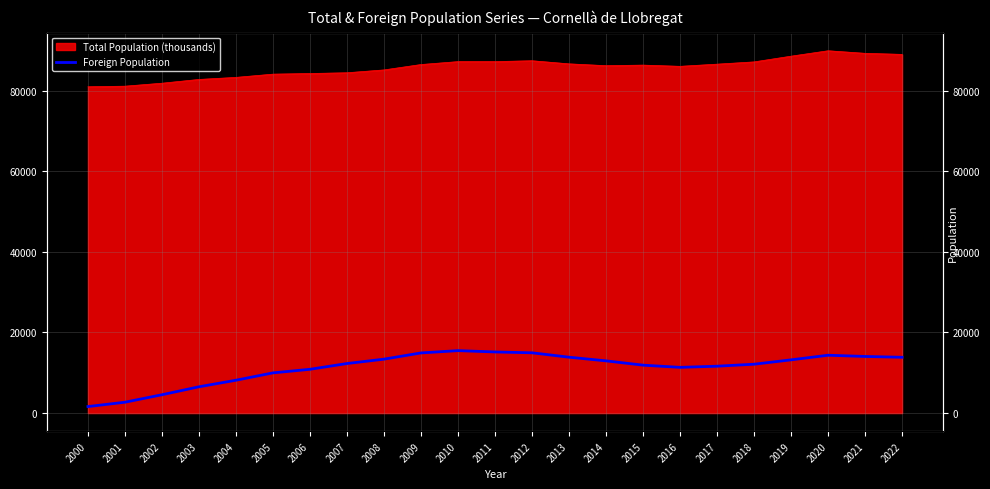

Between 2013 and 2010, which is larger?

2010